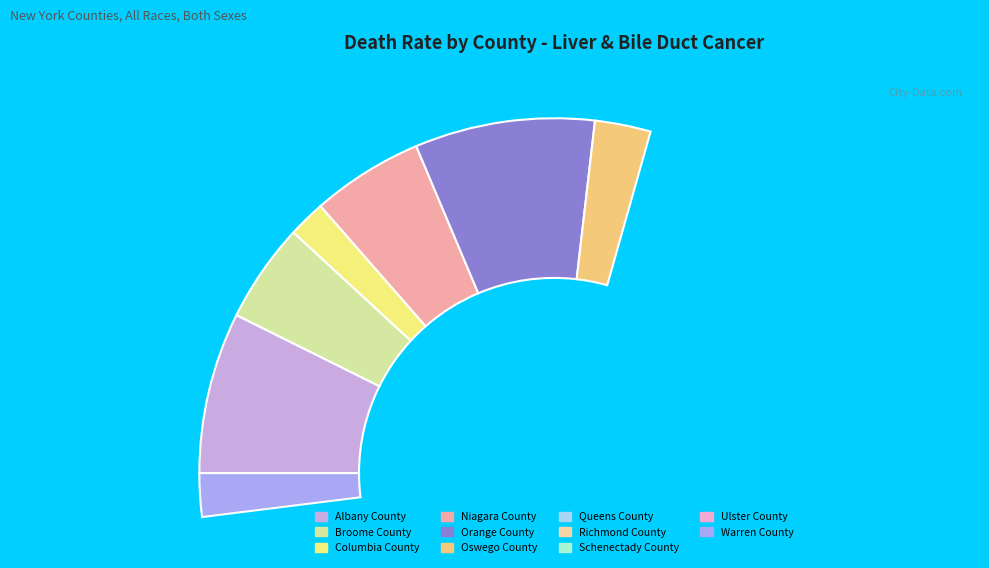

How many slices are in this pie chart?

11